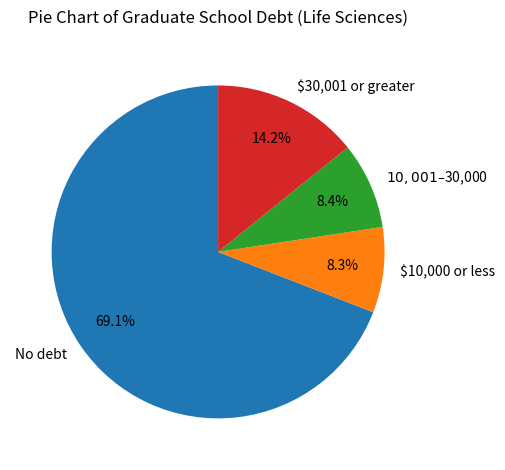

To the nearest percent, what percentage of the pie is $10,001–$30,000?

8%